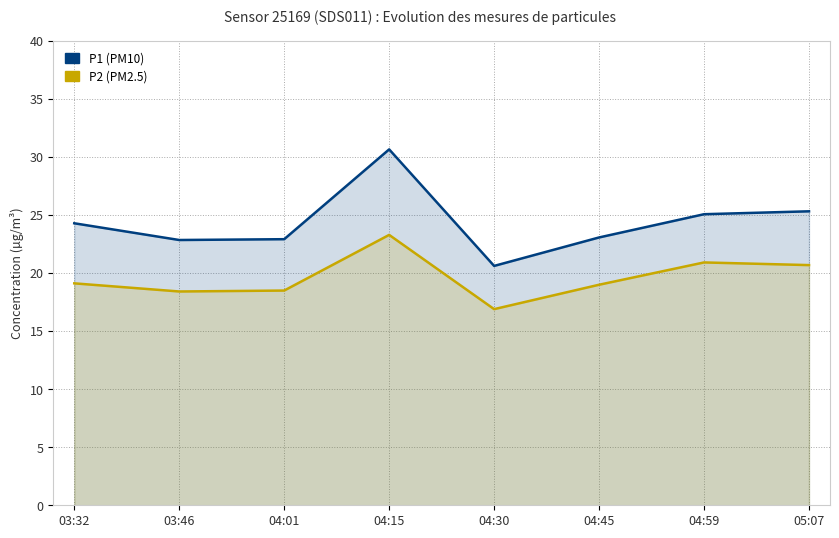

Reading left to right, extract all data points from this chart.

P1 (PM10): 03:32=24.3	03:46=22.8	04:01=22.9	04:15=30.6	04:30=20.6	04:45=23.1	04:59=25.1	05:07=25.3
P2 (PM2.5): 03:32=19.1	03:46=18.4	04:01=18.5	04:15=23.3	04:30=16.9	04:45=19.0	04:59=20.9	05:07=20.7